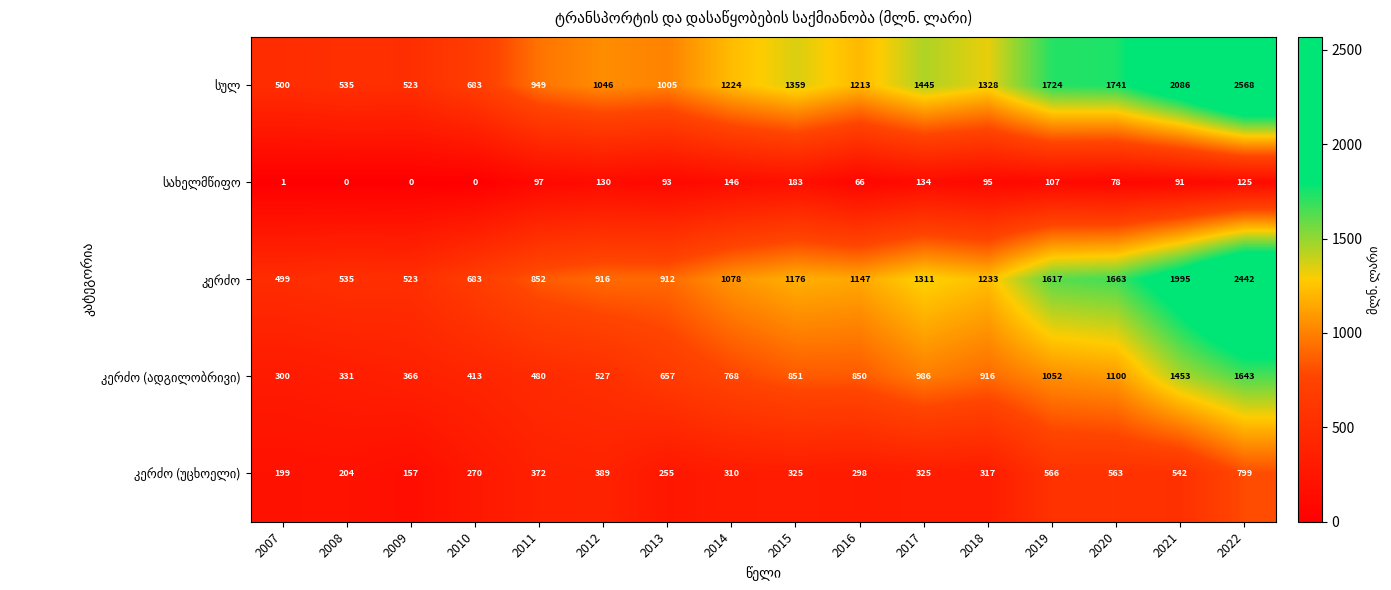

What is the total value across all series at 2008?

1605